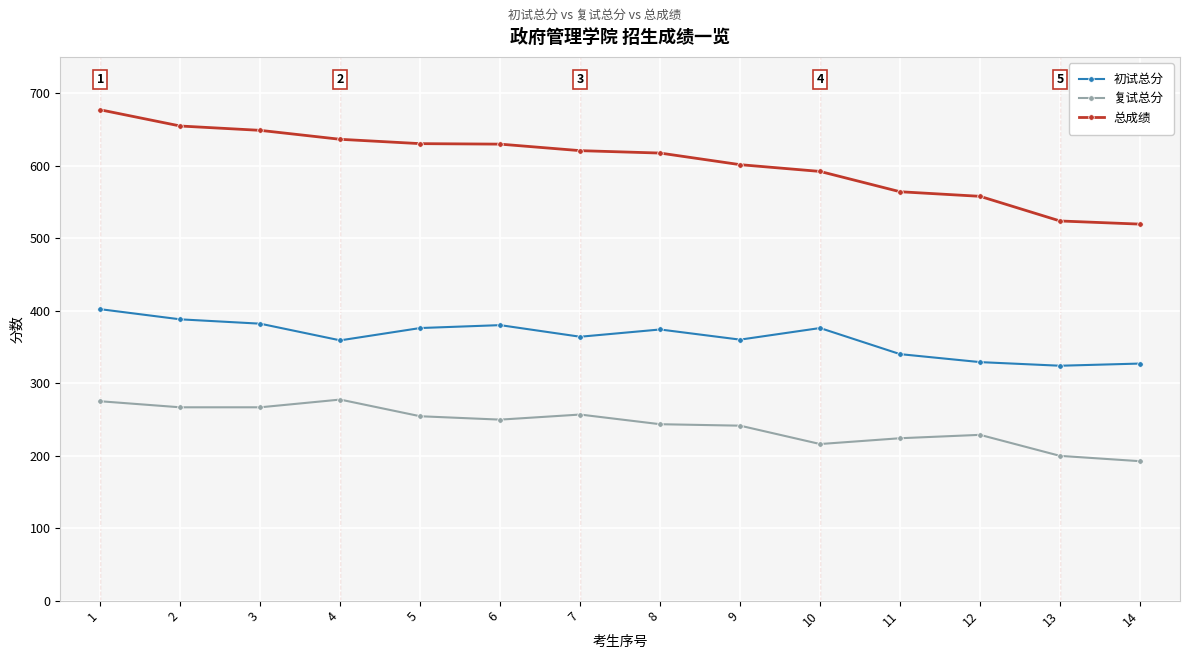

What is the value of the 初试总分 point at the 5th from the left?

376.0